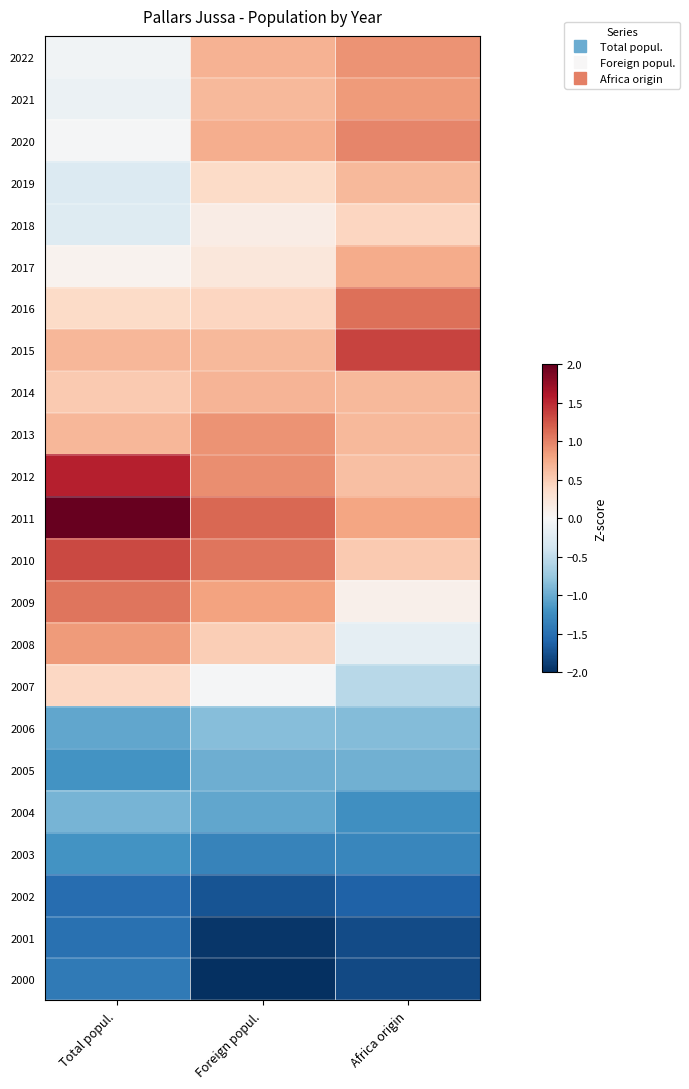

Which category has the highest value across all series?

Total popul.